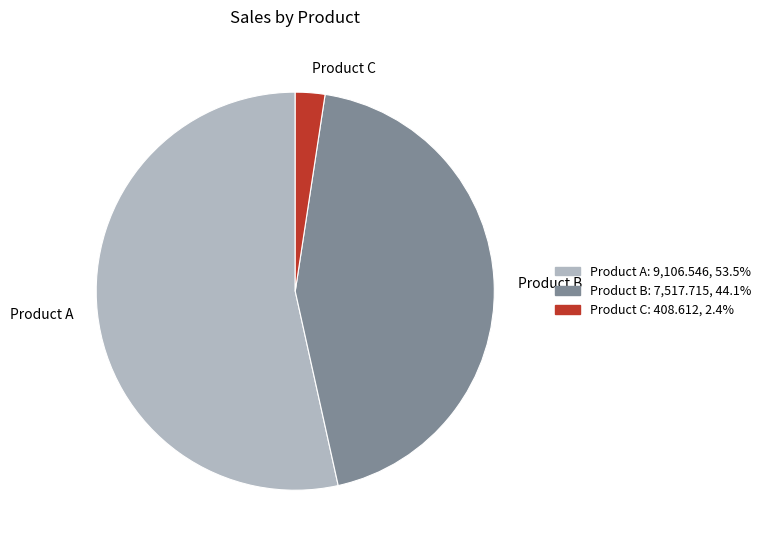

Combined, do Product C and Product B account for over 50%?

No